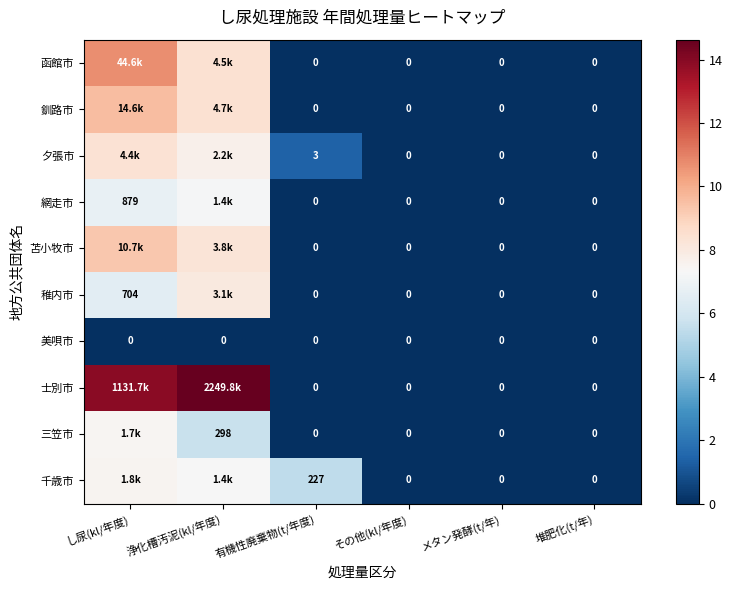

Between 有機性廃棄物(t/年度) and 堆肥化(t/年), which series saw the biggest shift?

千歳市